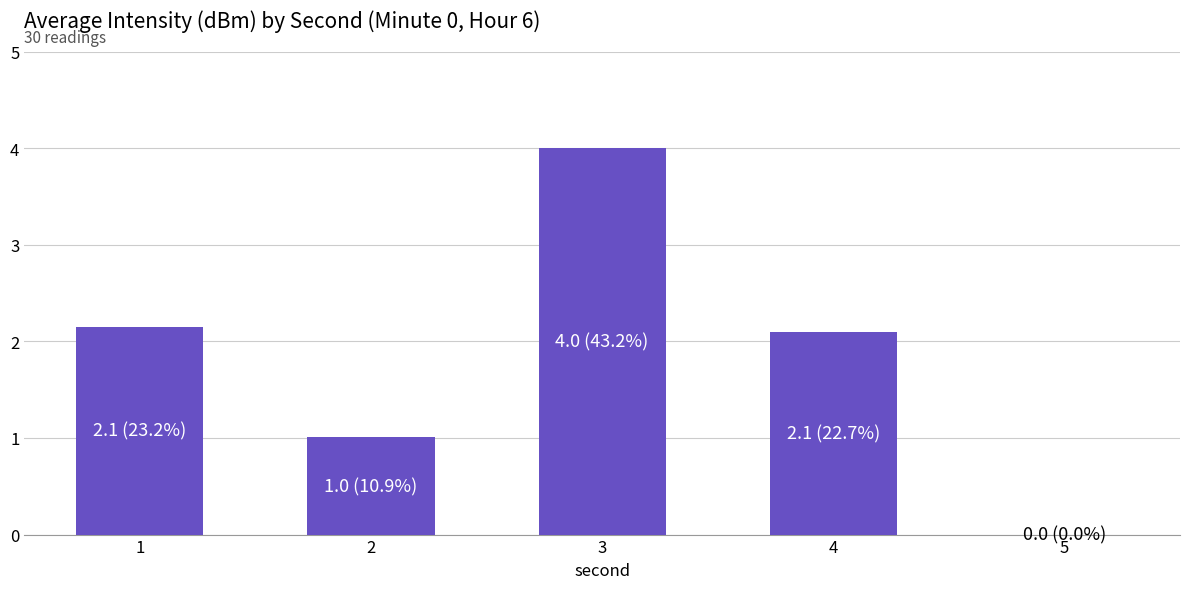

Where is the data nearest to the value 2?

4